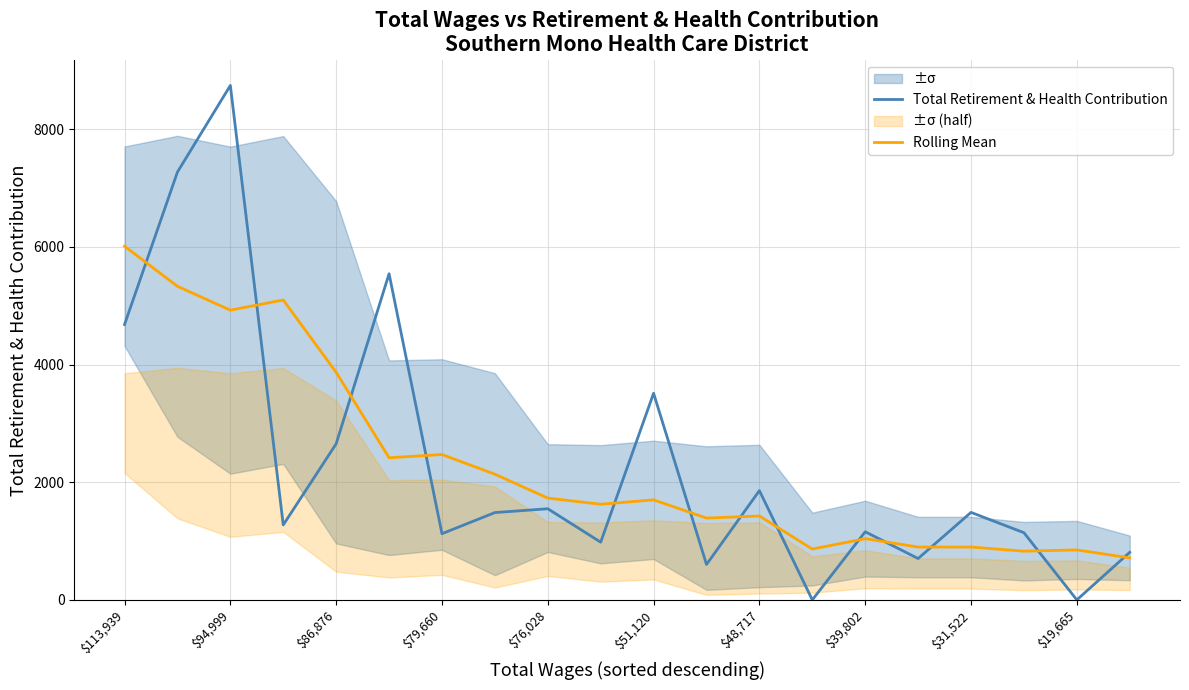

How many interior local peaks does the Rolling Mean series have?

6